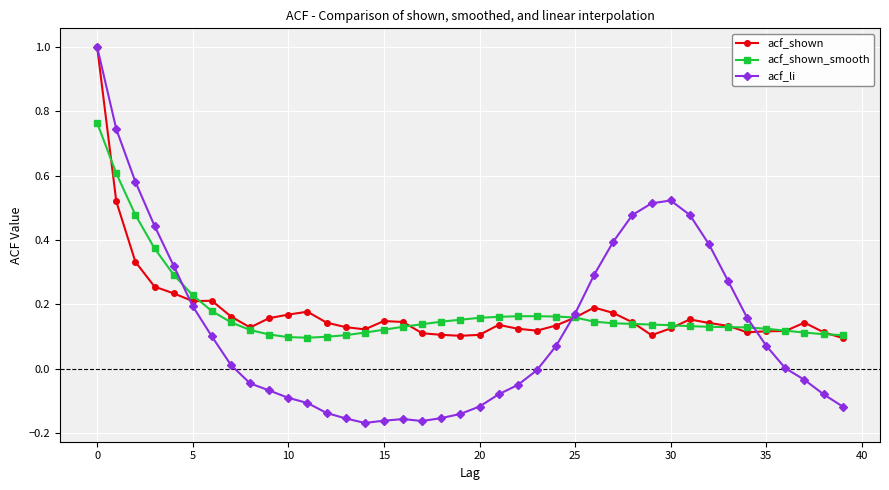

True or false: acf_li has more than 1 interior local peaks.

True